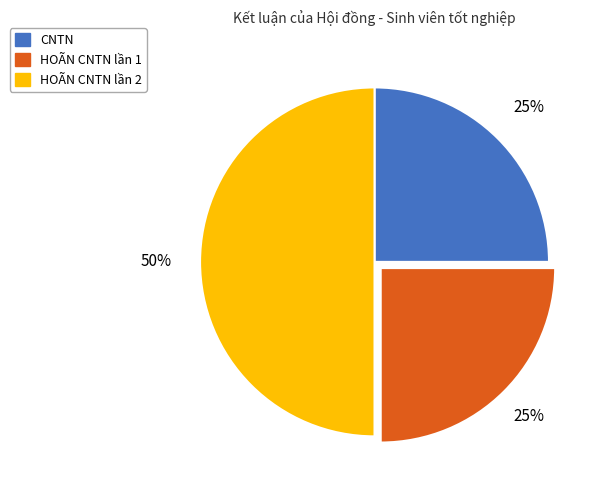

To the nearest percent, what is the difference between the largest and smallest slice percentages?

25%